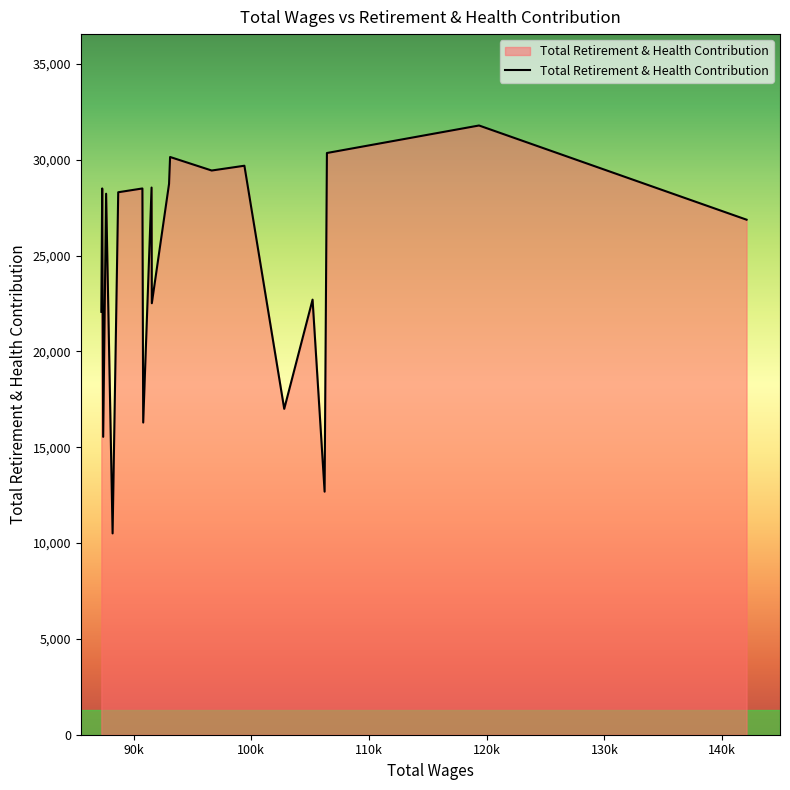

What is the difference between the maximum and minimum values?

21281